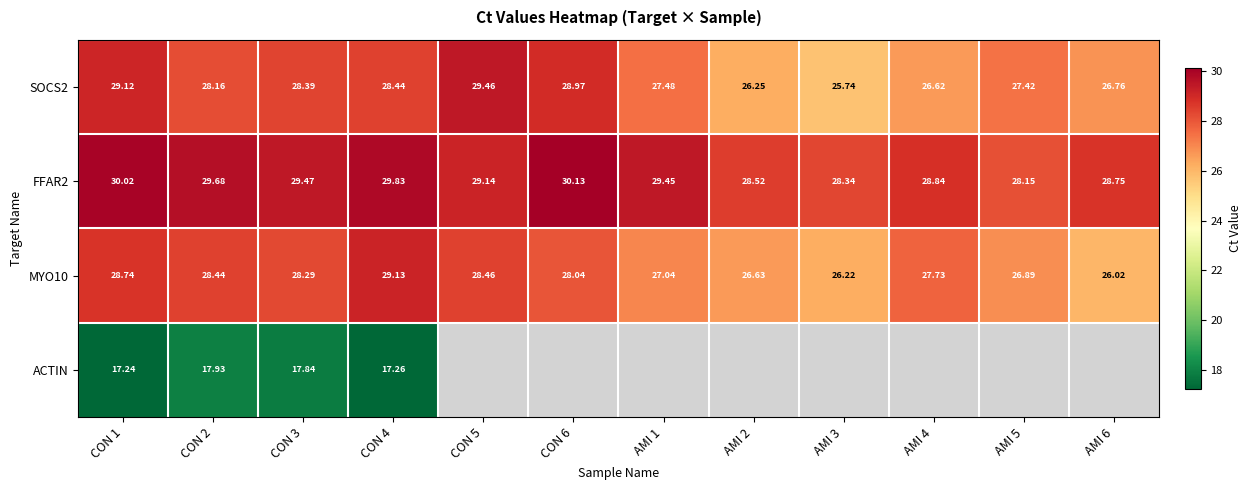

The value of ACTIN at CON 4 is 17.3. True or false?

True